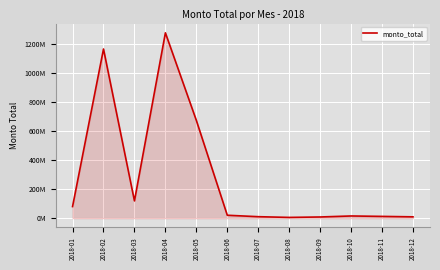

What is the difference between the values at 2018-02 and 2018-05?

493230091